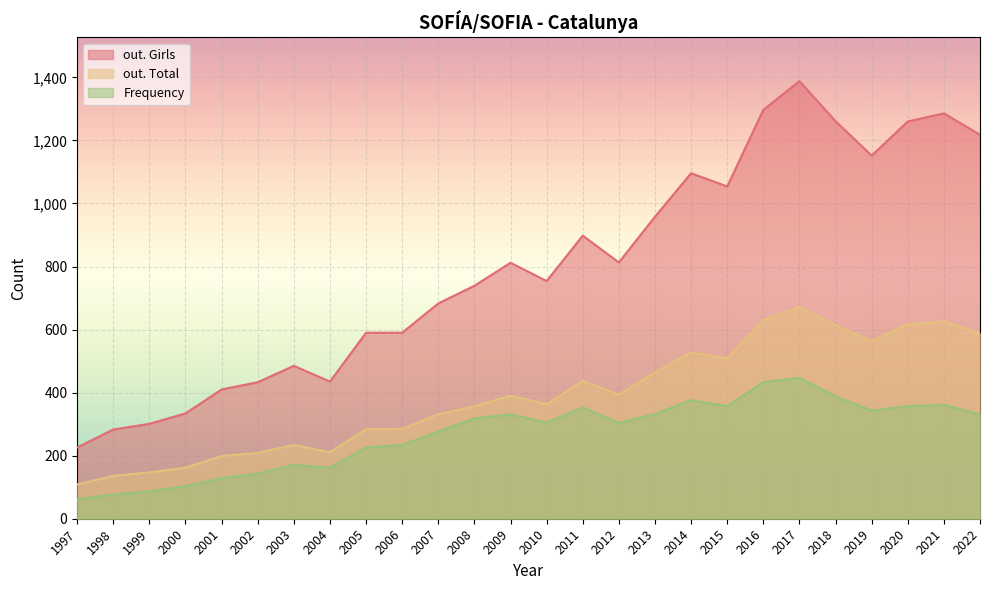

What is the difference between the Frequency values at 2005 and 2000?

123